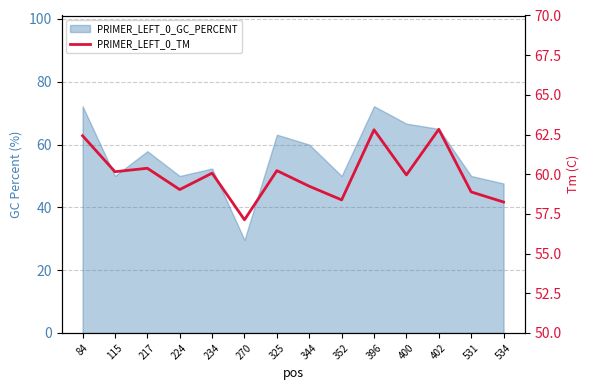

What is the smallest value displayed?

57.1